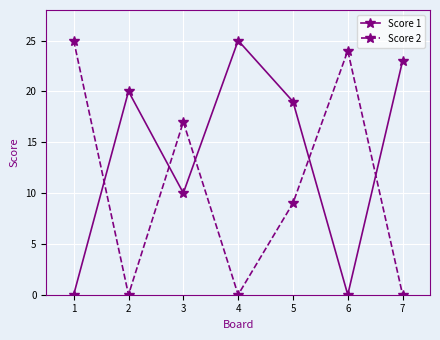

Between which two adjacent categories do Score 2 and Score 1 first intersect?

1 and 2